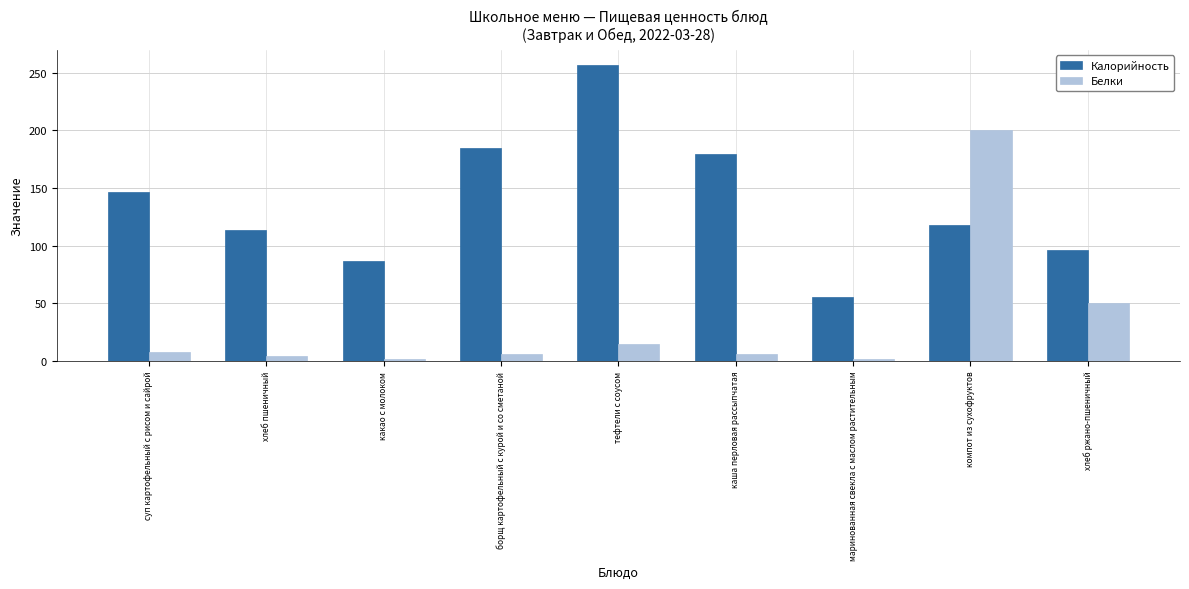

At which category is the sum across all series the highest?

компот из сухофруктов